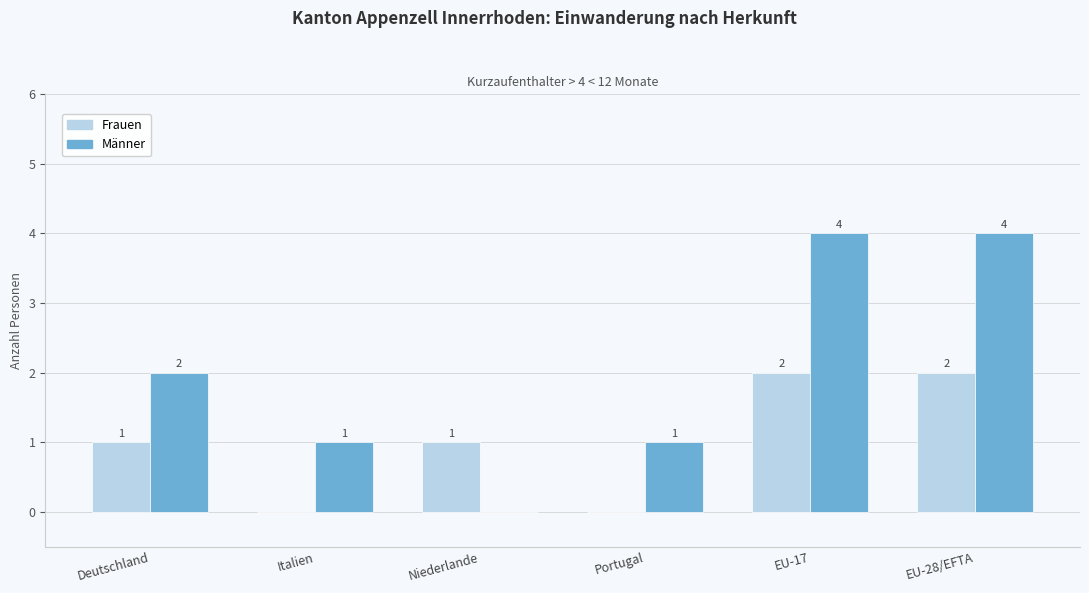

What is the maximum value shown in the chart?

4